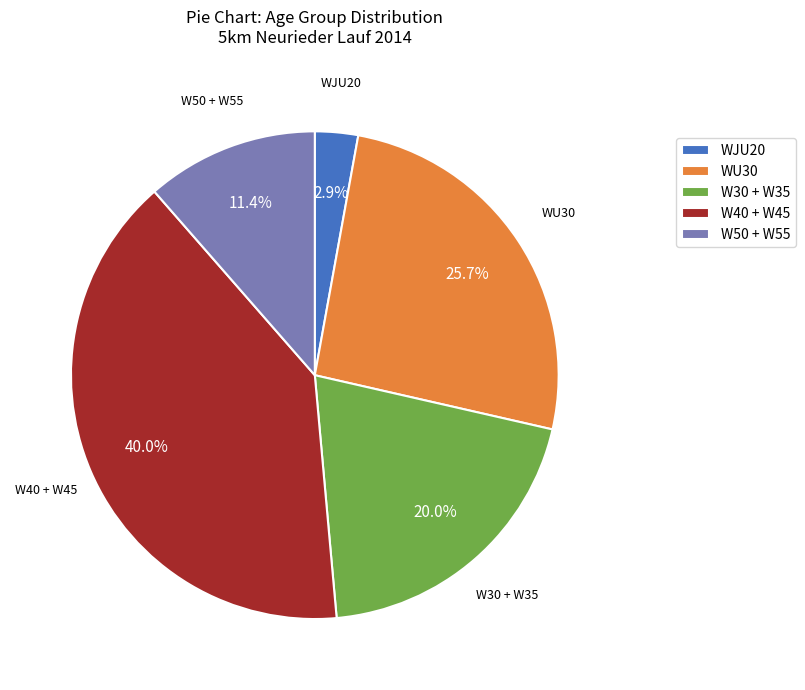

Combined, what portion of the pie is W40 + W45 and W50 + W55?

51.4%